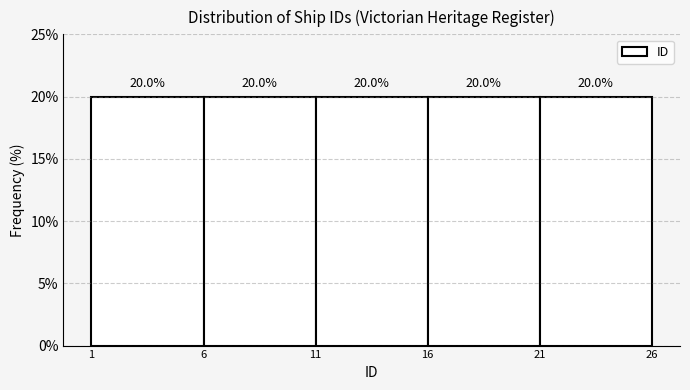

Reading left to right, transcribe this chart: for each bar, give the range it covers on the x-axis and its height.

1 to 6: 20.0
6 to 11: 20.0
11 to 16: 20.0
16 to 21: 20.0
21 to 26: 20.0